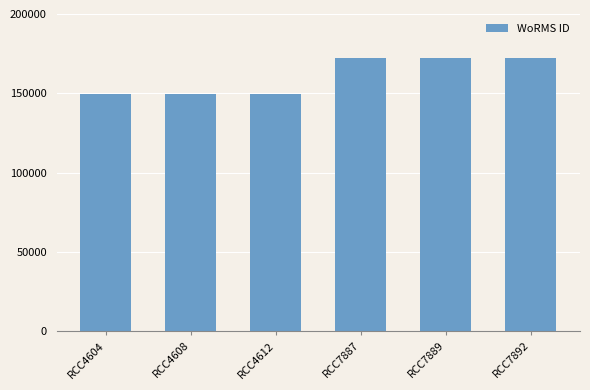

What is the difference between the values at RCC7892 and RCC4608?

23105